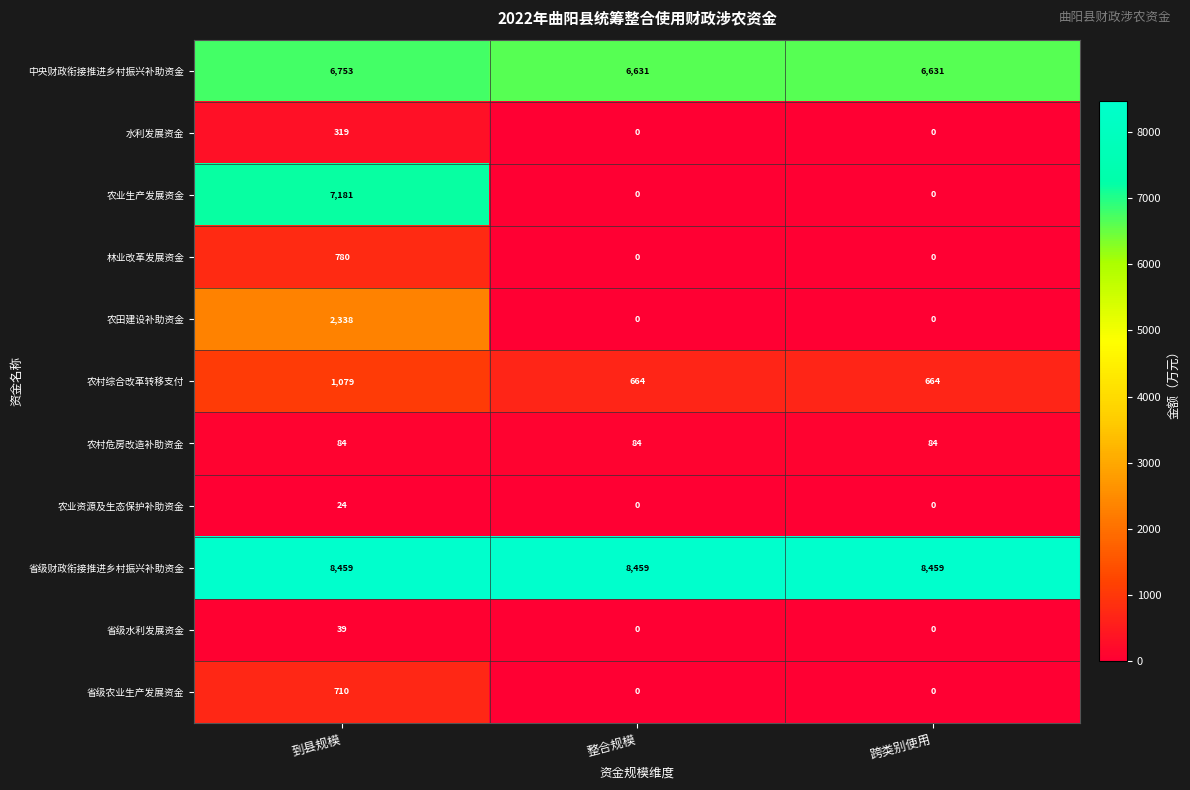

Rank the series by their maximum value, from lowest to highest.

农业资源及生态保护补助资金, 省级水利发展资金, 农村危房改造补助资金, 水利发展资金, 省级农业生产发展资金, 林业改革发展资金, 农村综合改革转移支付, 农田建设补助资金, 中央财政衔接推进乡村振兴补助资金, 农业生产发展资金, 省级财政衔接推进乡村振兴补助资金